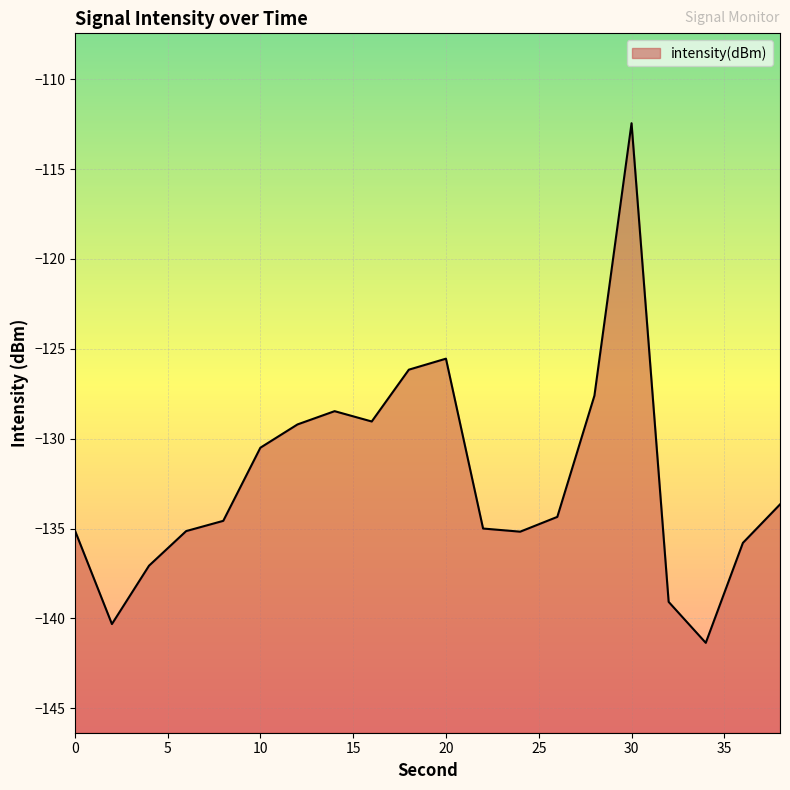

The chart shows a value of -135.1 at 0. True or false?

True